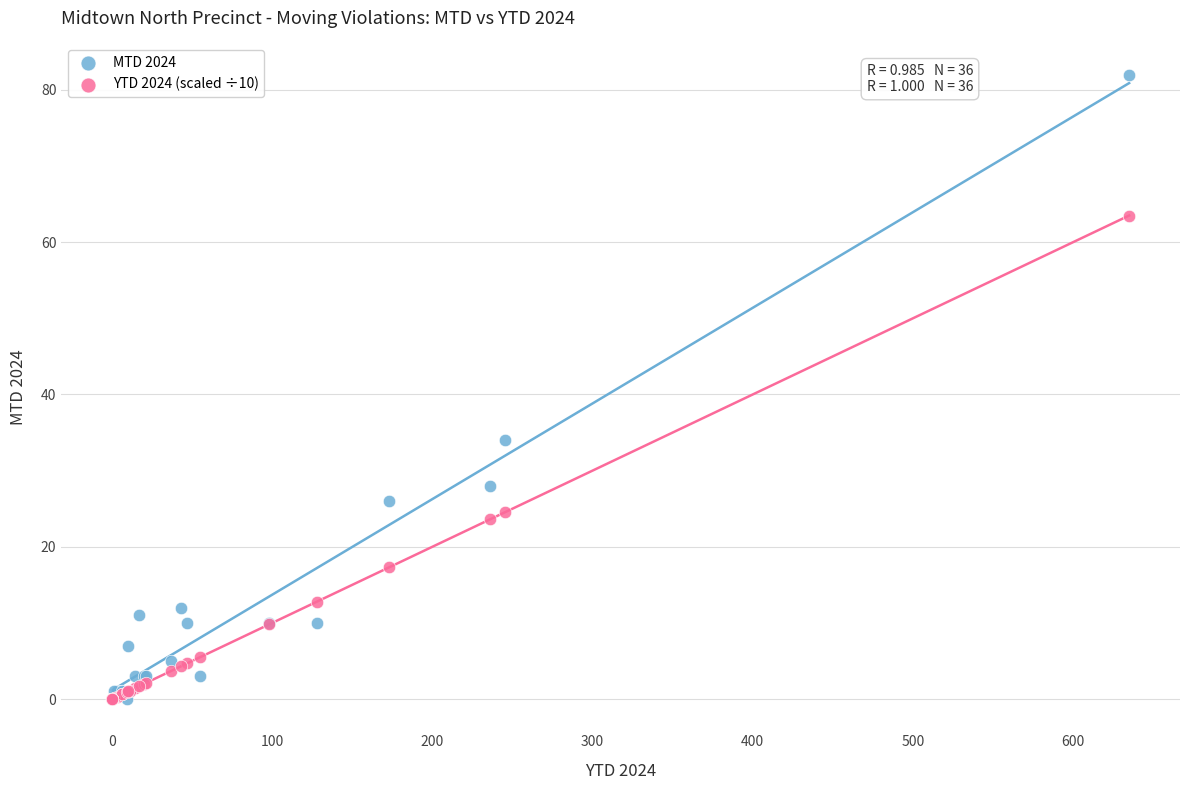

What are all the series names shown in the legend?

MTD 2024, YTD 2024 (scaled ÷10)